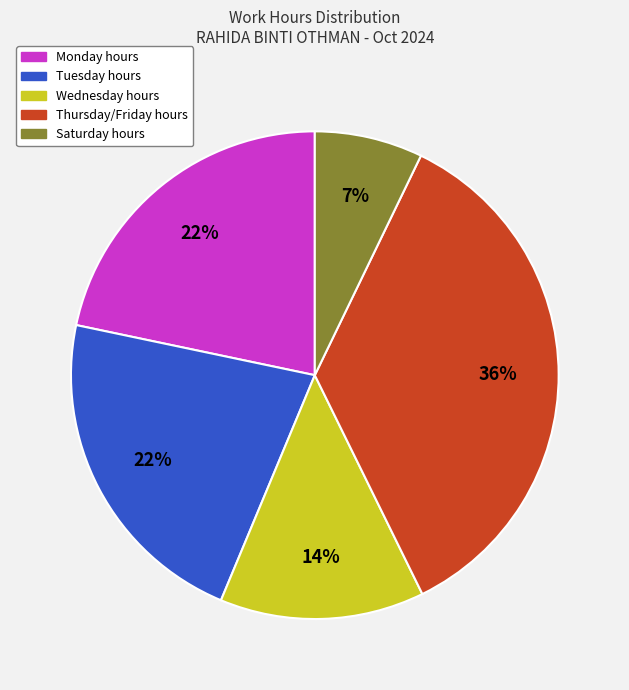

Does any single category account for the majority?

No